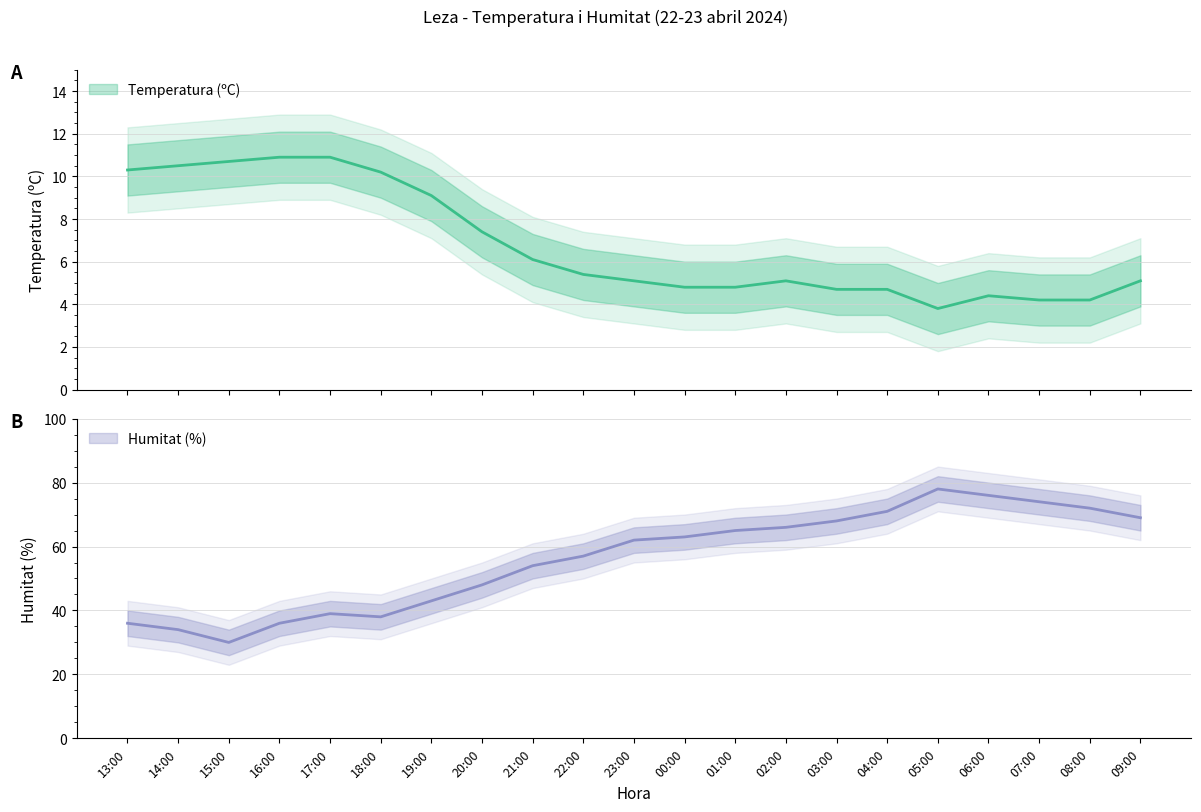

Which label corresponds to the largest value in the chart?

05:00